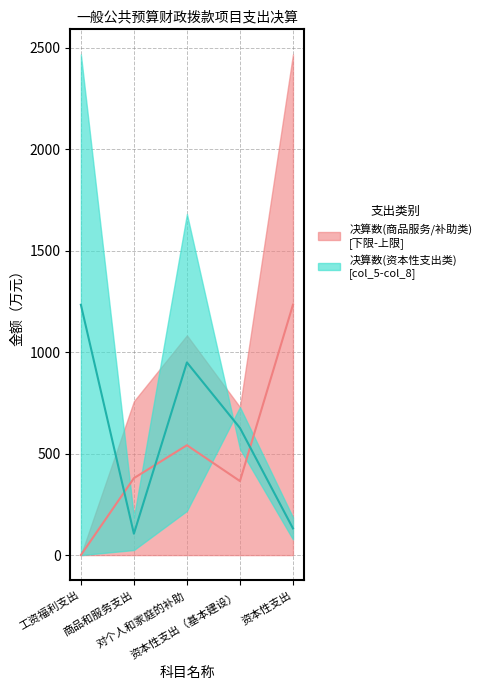

Is it true that 决算数(col_2) equals 405.0 at 资本性支出（基本建设）?

False